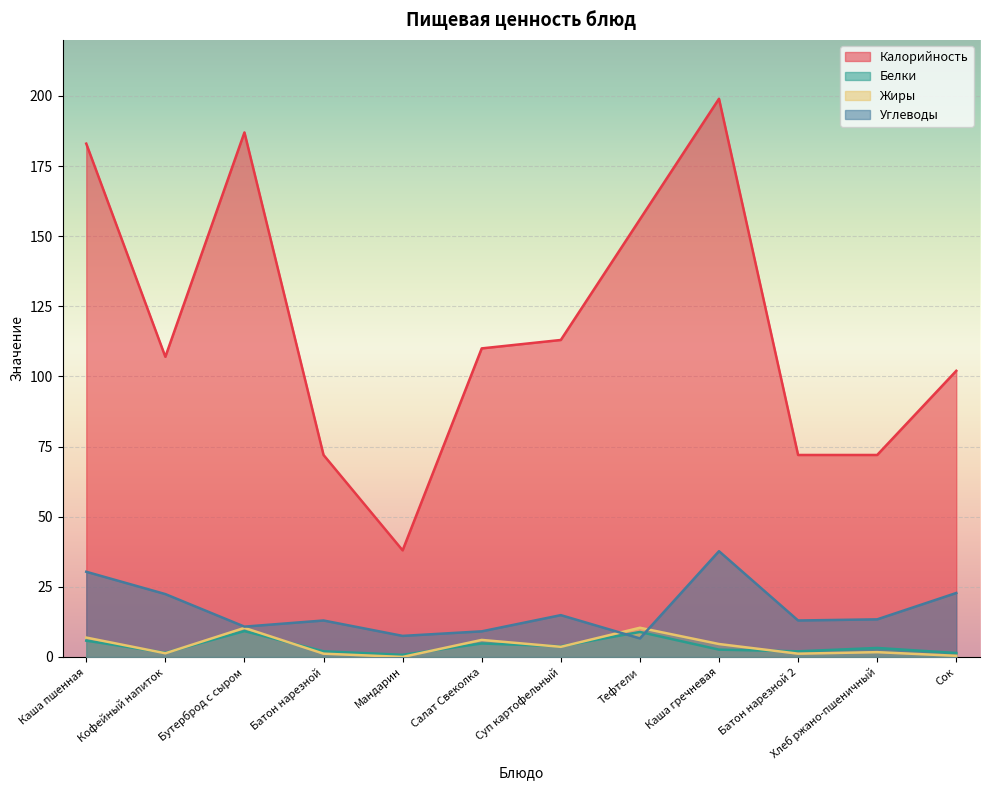

What are all the series names shown in the legend?

Калорийность, Белки, Жиры, Углеводы